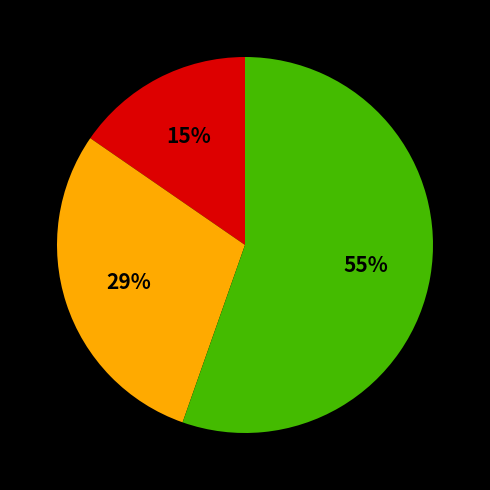

Is there a majority slice in this chart?

Yes